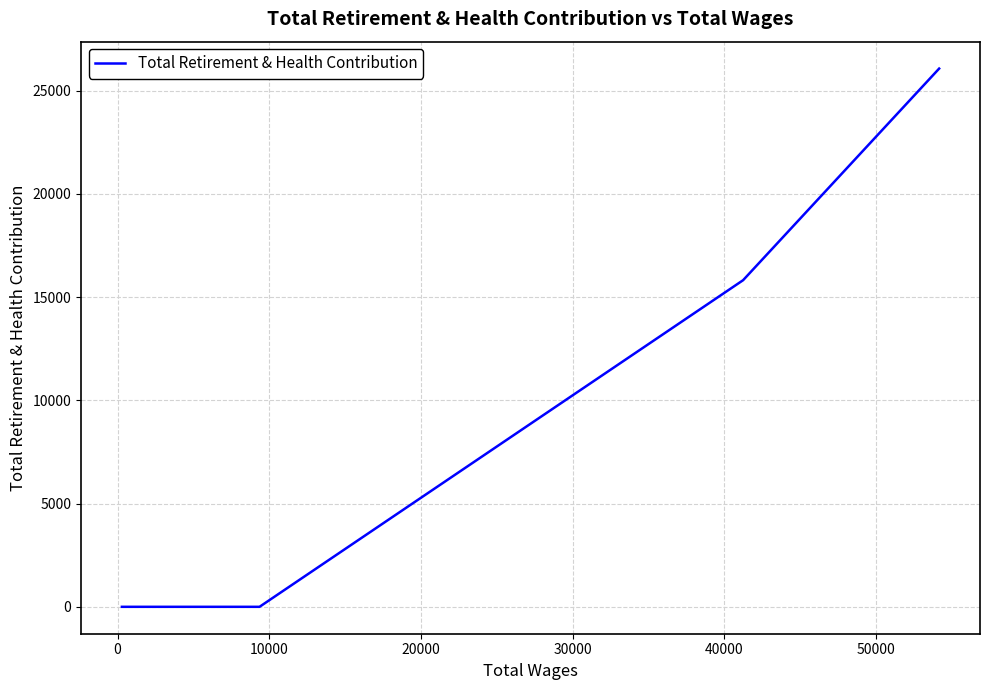

What is the sum of all values?

41892